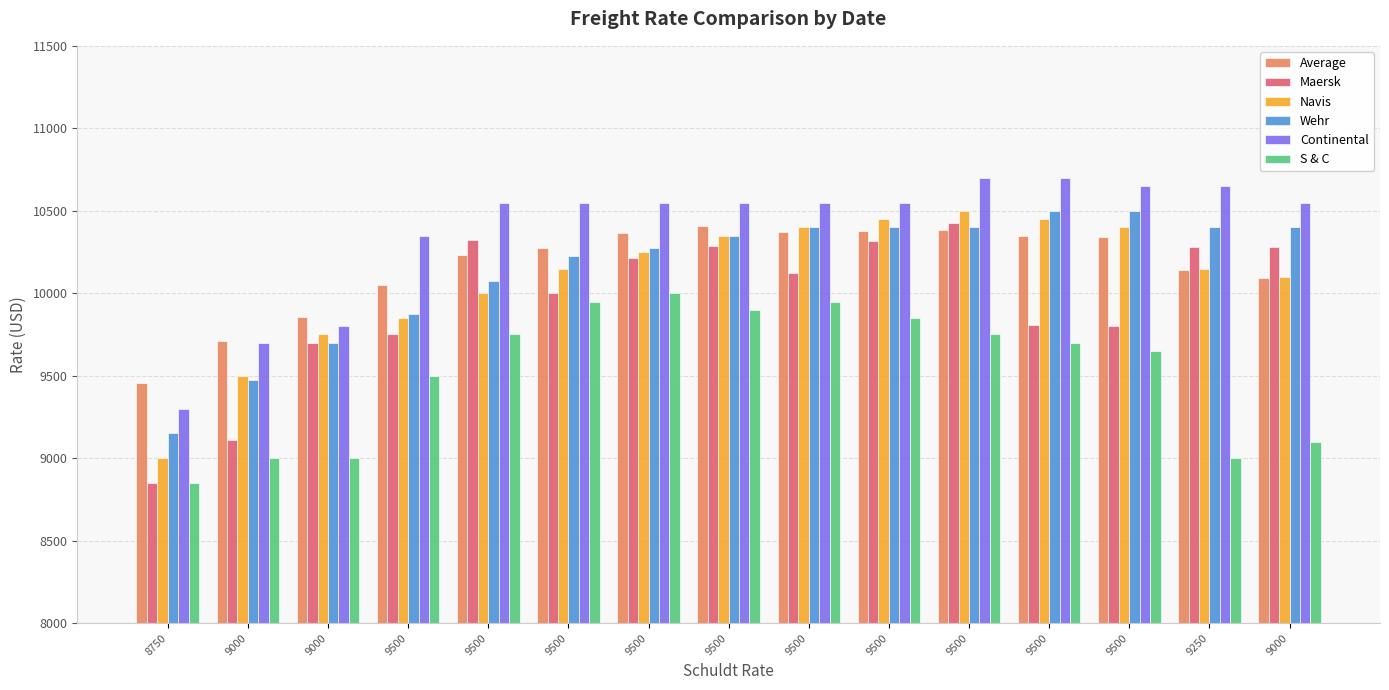

What is the total value across all series at 9500?

59378